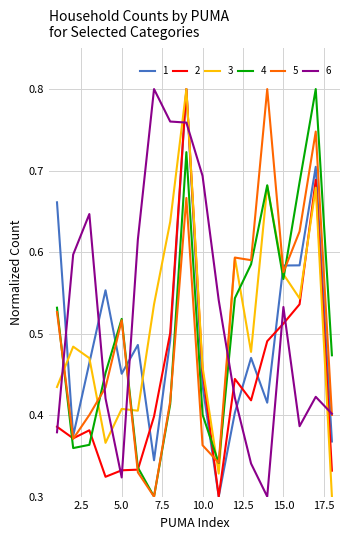

True or false: 6 and 3 intersect in this chart.

True